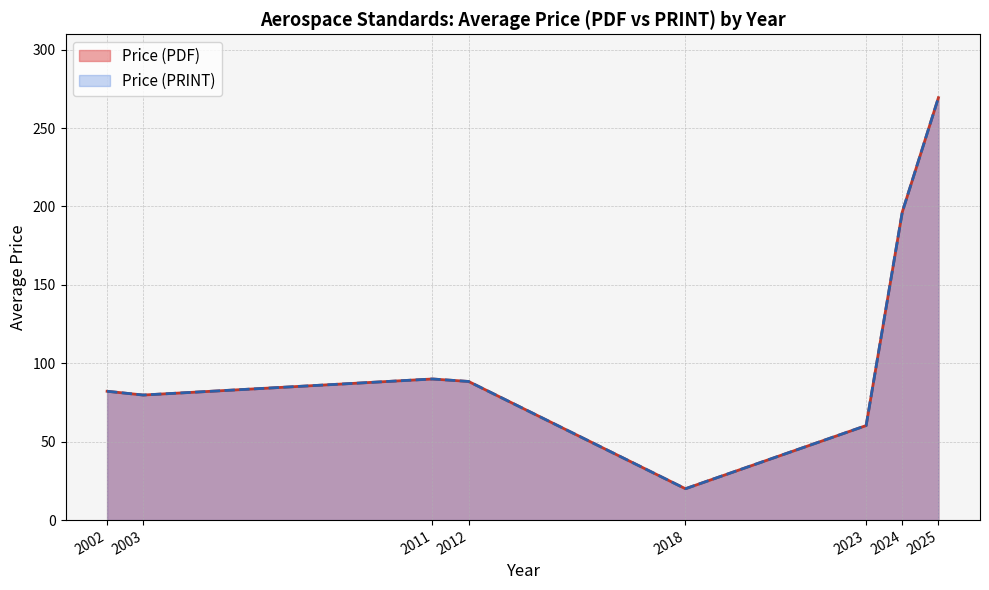

How many interior local valleys does the Price (PDF) series have?

2